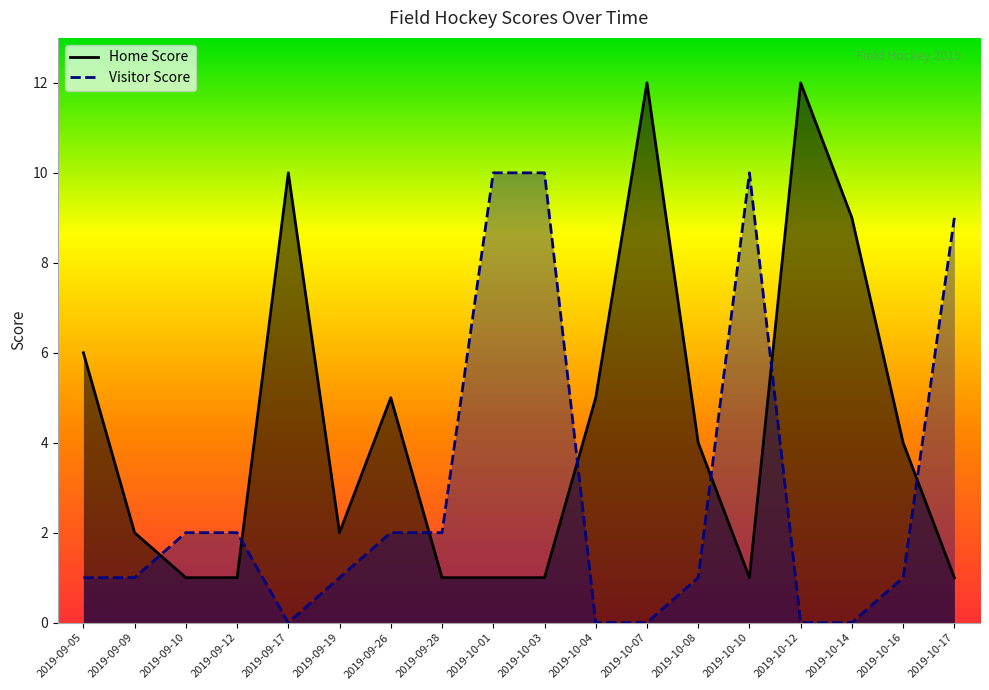

Does the chart display data point markers on the line(s)?

No